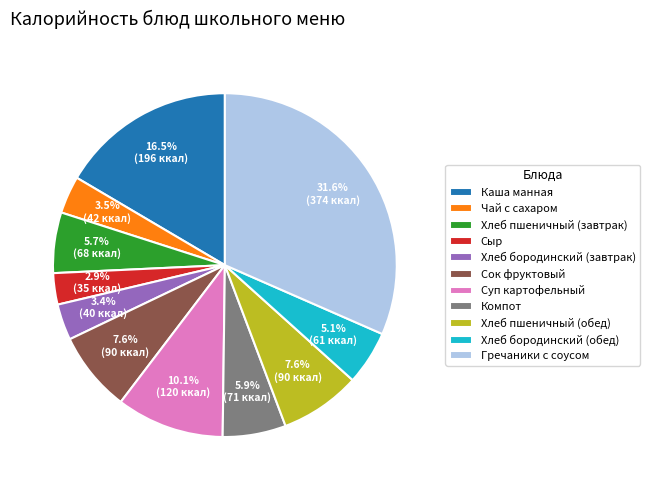

To the nearest percent, what is the average slice percentage?

9%